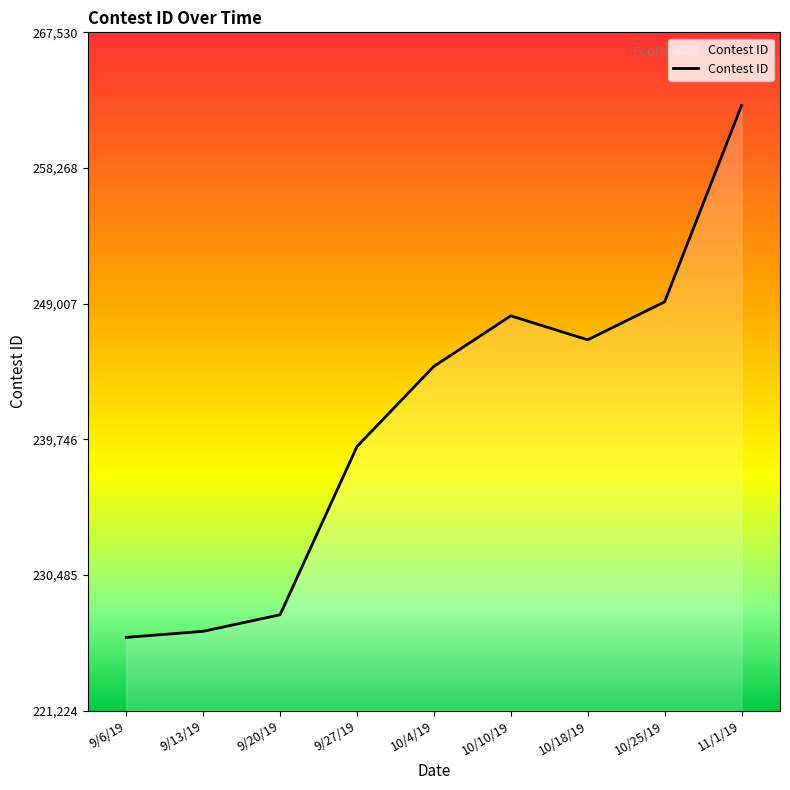

What is the change in value from 9/20/19 to 9/27/19?

+11486